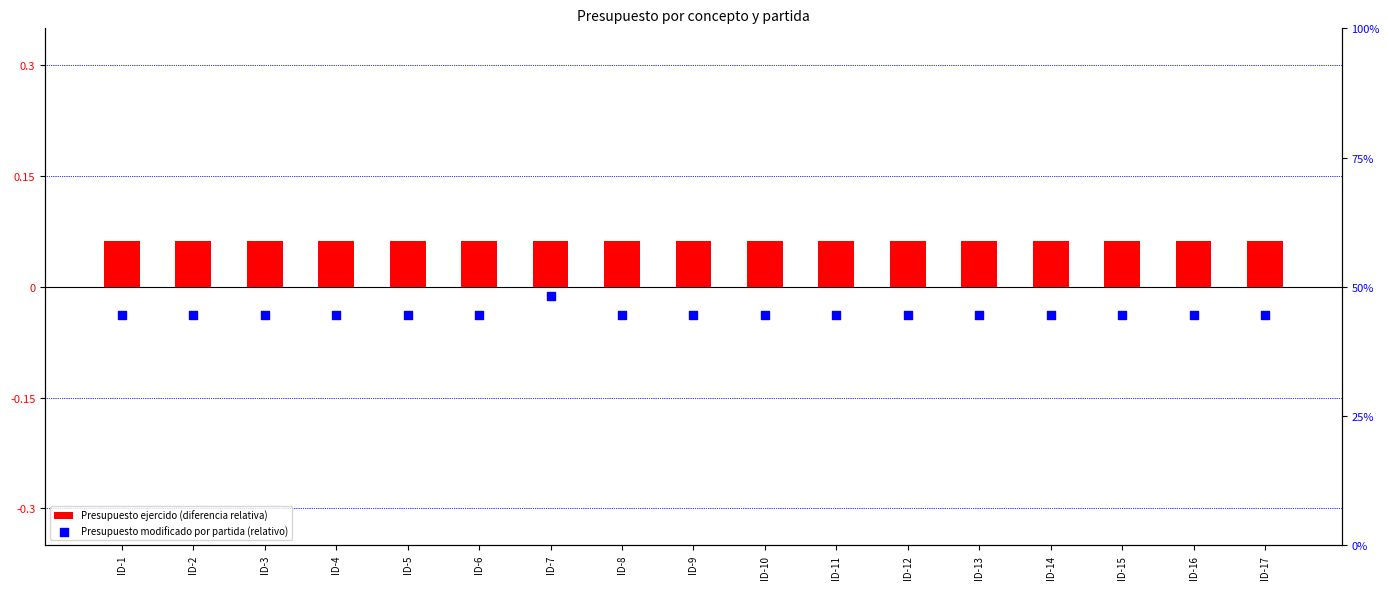

What is the total value across all series at ID-4?

44.5